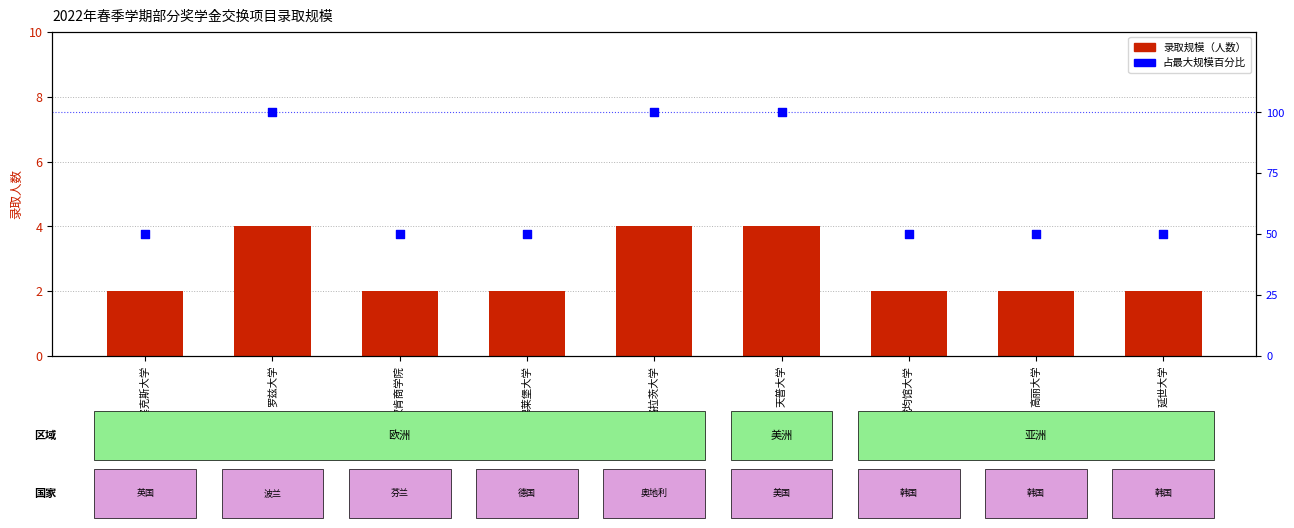

Which series reaches the minimum Y coordinate?

录取规模（人数）